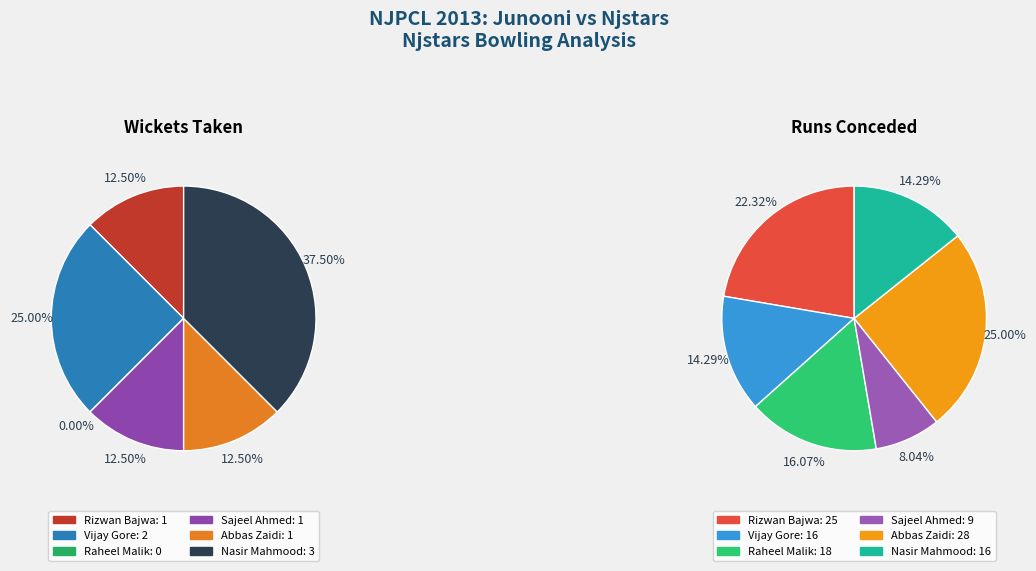

To the nearest percent, what is the difference between the largest and smallest slice percentages?

38%